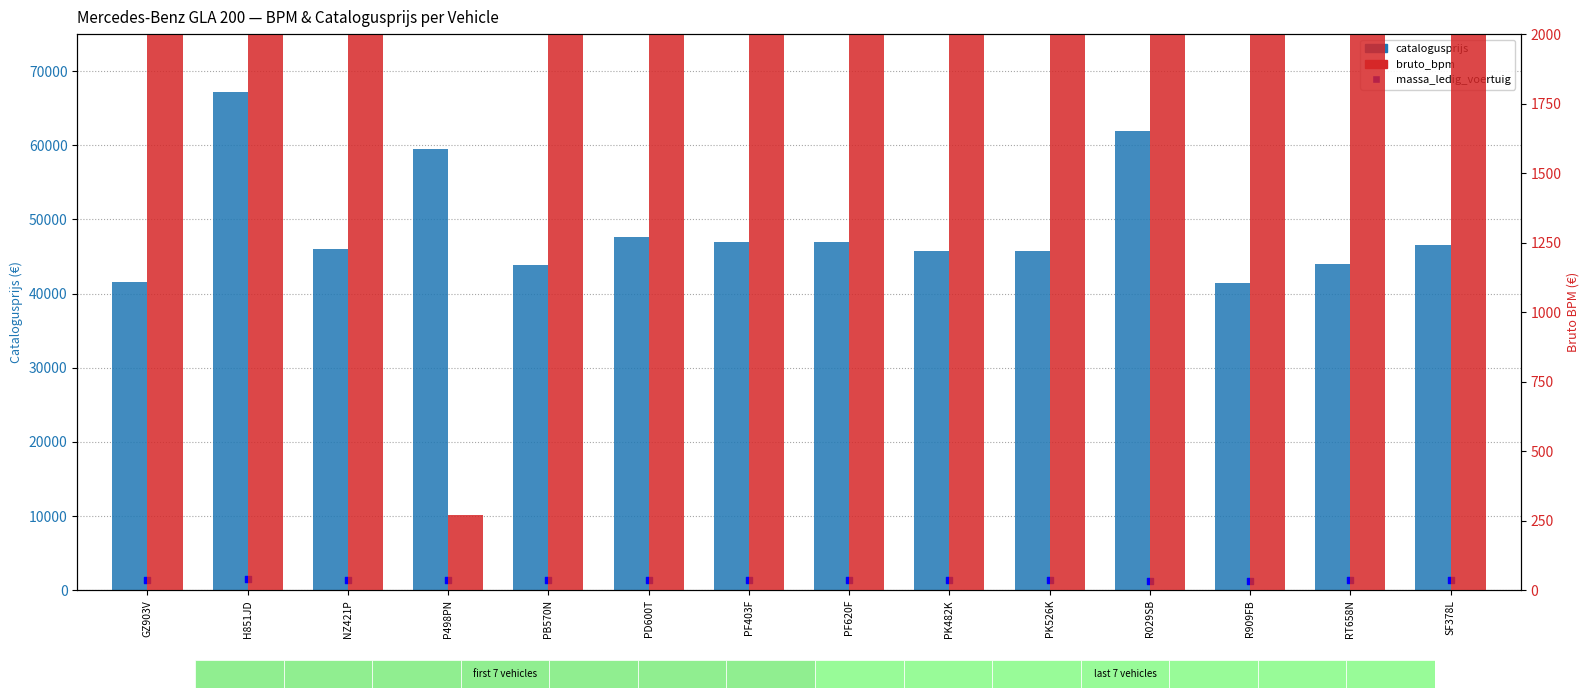

Which series has the largest Y range (max minus min)?

bruto_bpm